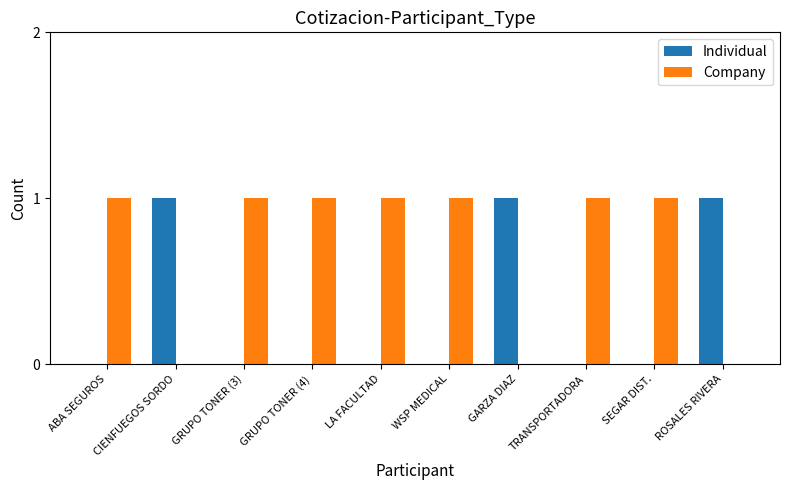

How many groups of bars are there?

10